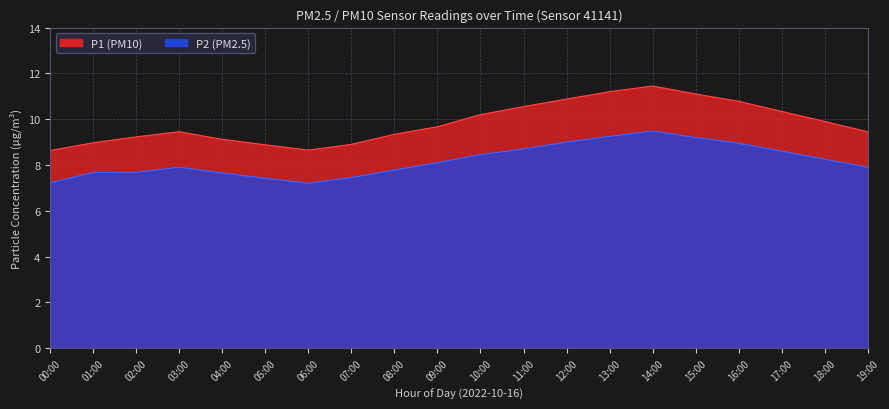

At 09:00, list the series in order from smallest to largest.

P2, P1